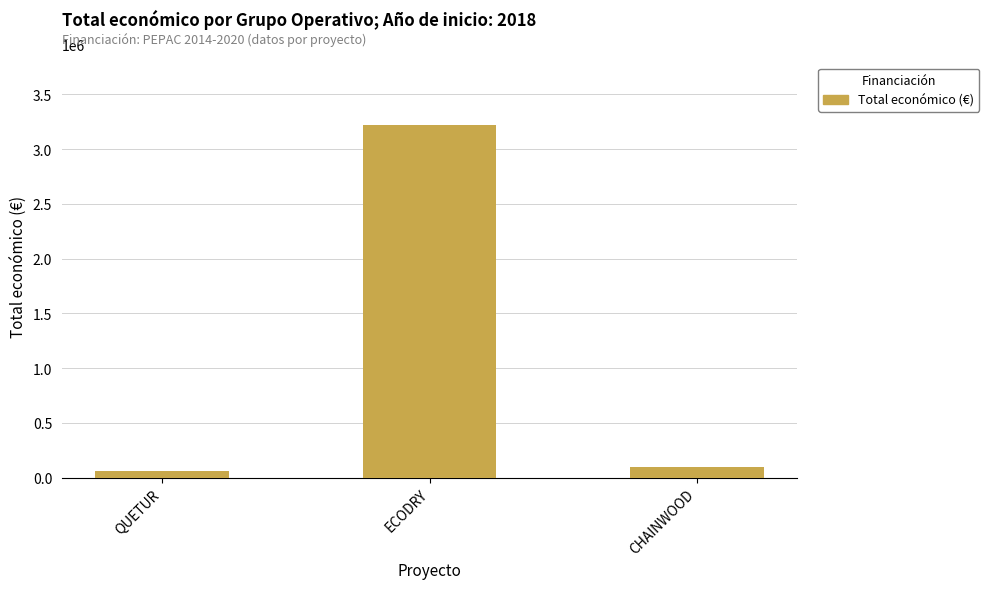

True or false: the data shows 3223608 at ECODRY.

True